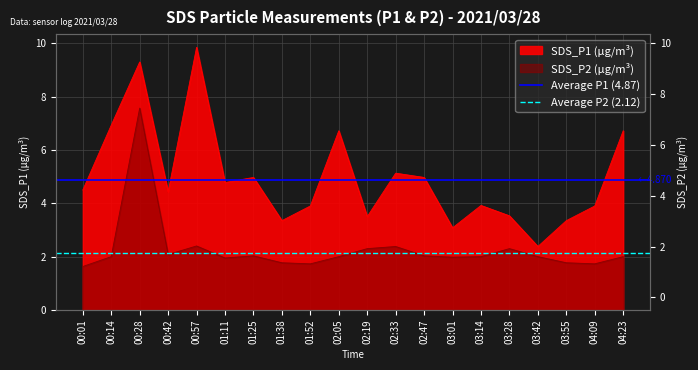

Where is Average P1 (4.87) nearest to the value 4?

00:01